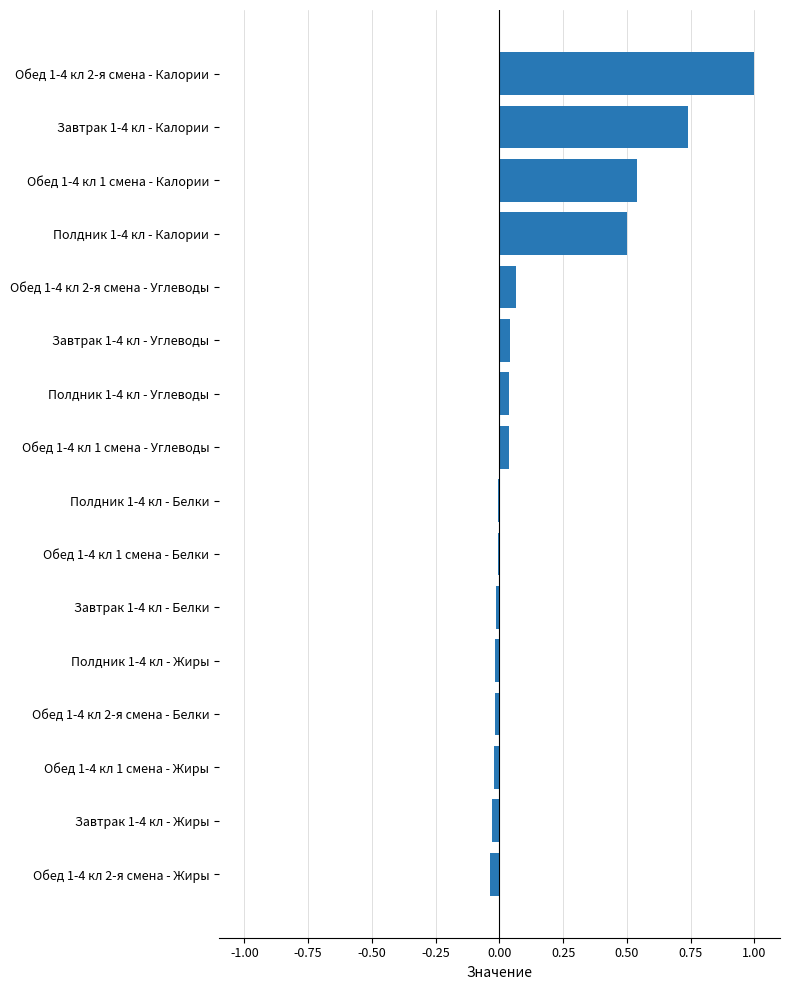

What is the sum of all values?

2.8